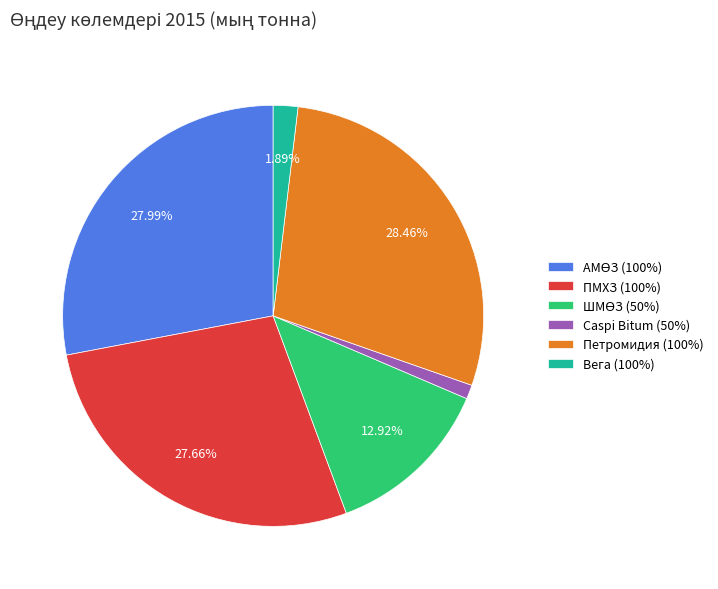

What is the ratio of the value at Петромидия (100%) to the value at ПМХЗ (100%)?

1.0